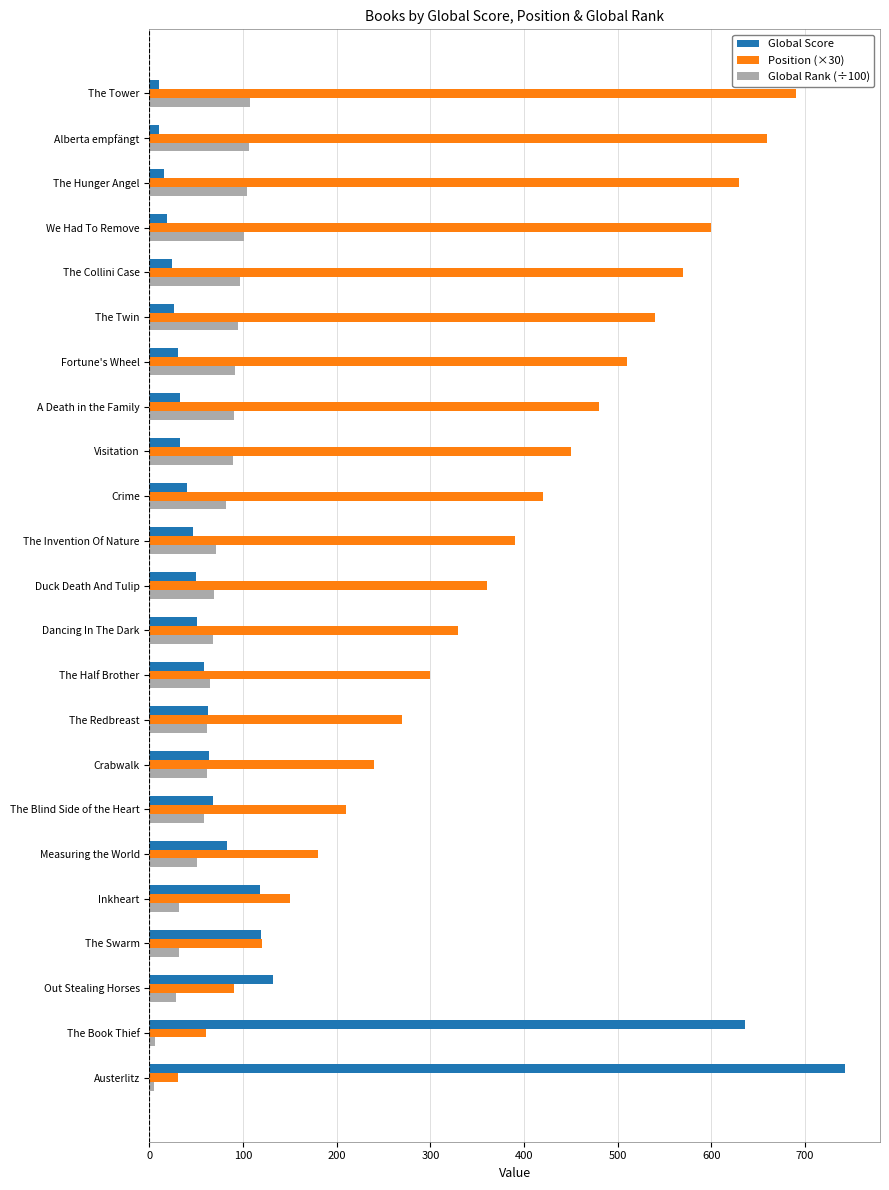

At how many categories does at least one series exceed 553?

7